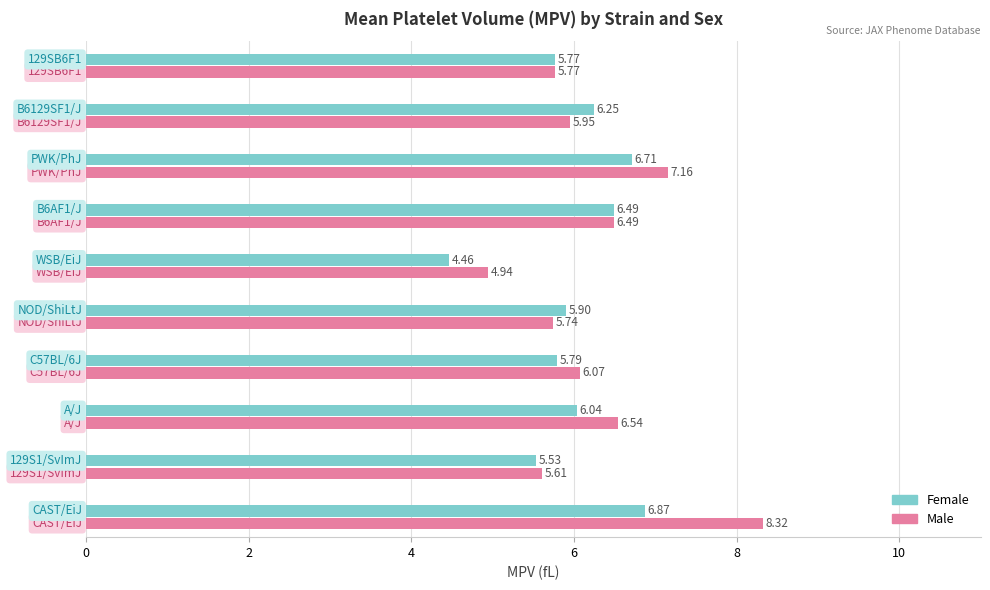

What is the difference between the maximum and second lowest values in the Male series?

2.7